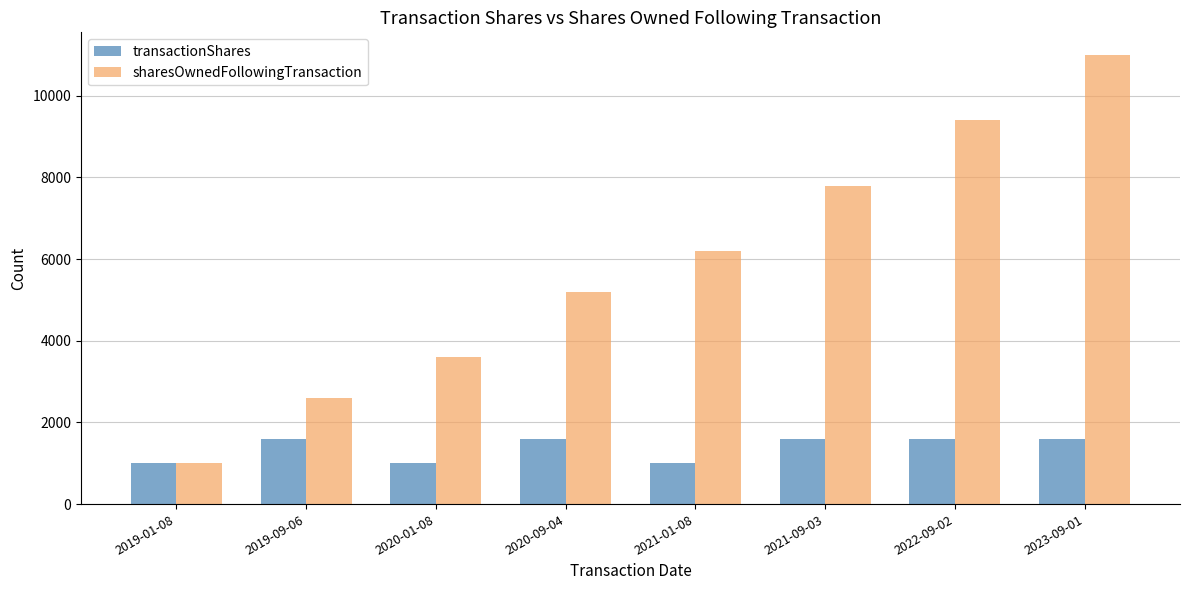

Where is sharesOwnedFollowingTransaction nearest to the value 6000?

2021-01-08